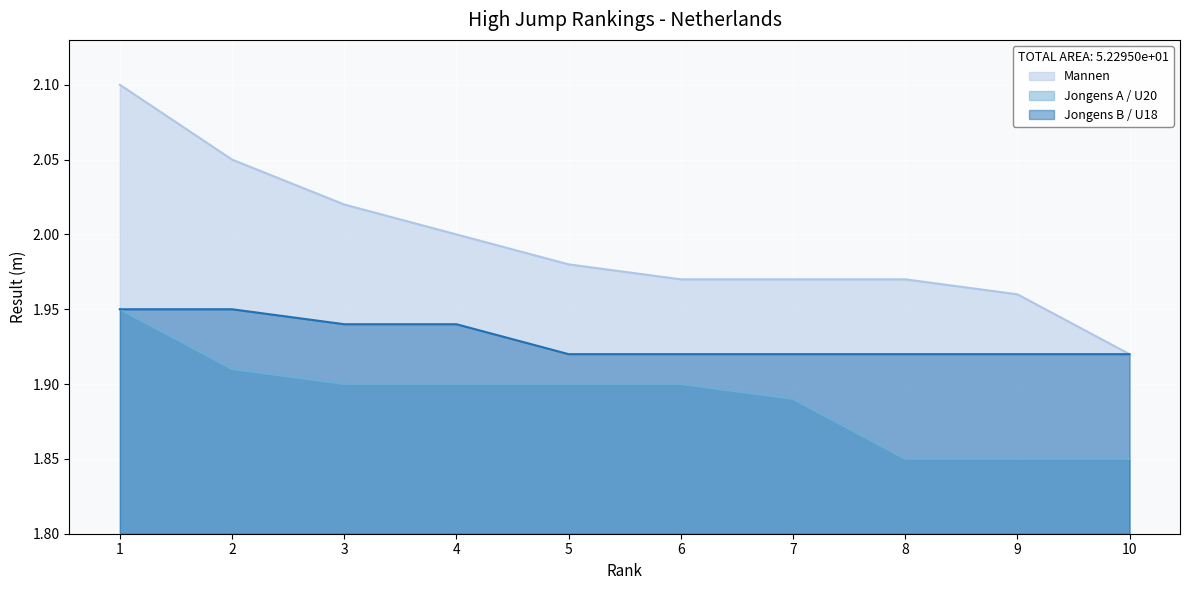

Reading left to right, what are all the values shown in this chart?

Mannen: 1=2.1	2=2.0	3=2.0	4=2.0	5=2.0	6=2.0	7=2.0	8=2.0	9=2.0	10=1.9
Jongens A / U20: 1=1.9	2=1.9	3=1.9	4=1.9	5=1.9	6=1.9	7=1.9	8=1.9	9=1.9	10=1.9
Jongens B / U18: 1=1.9	2=1.9	3=1.9	4=1.9	5=1.9	6=1.9	7=1.9	8=1.9	9=1.9	10=1.9